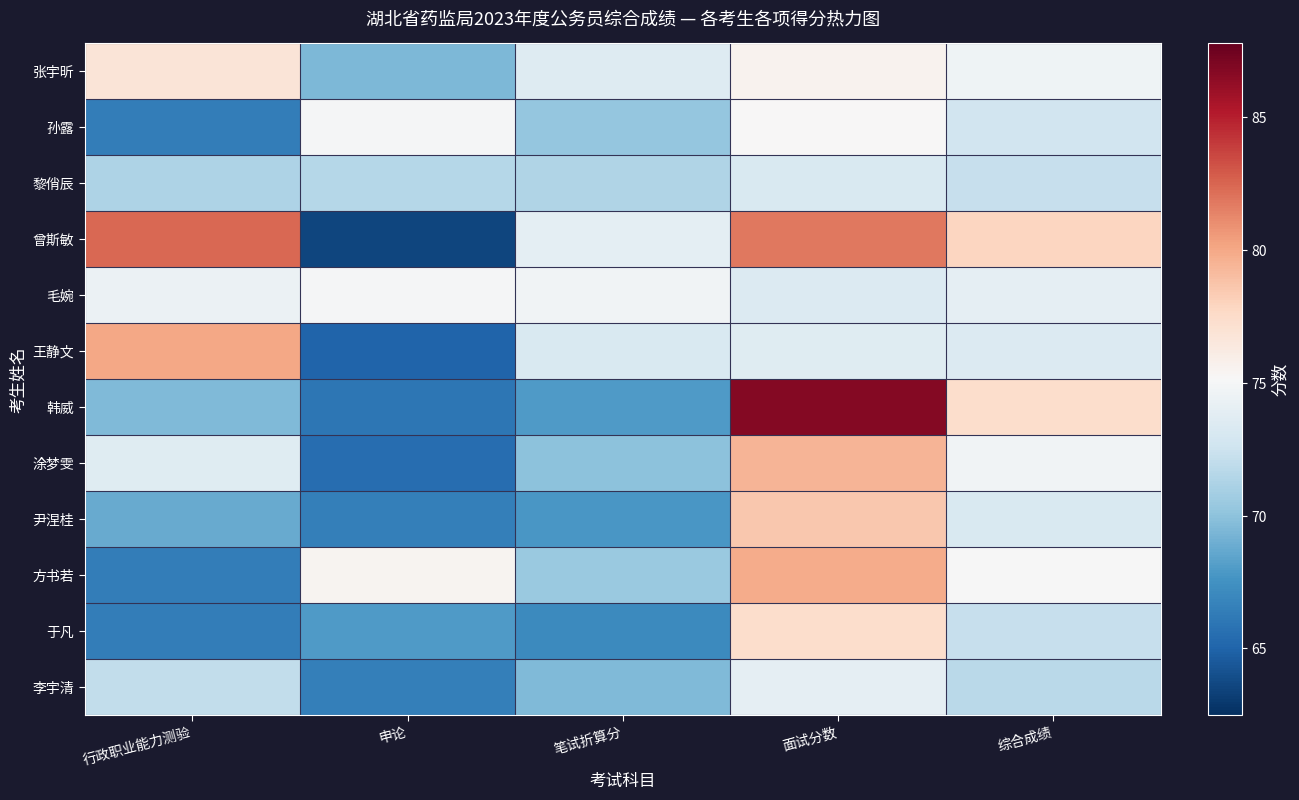

What is the difference between the highest and lowest values at 申论?

12.0